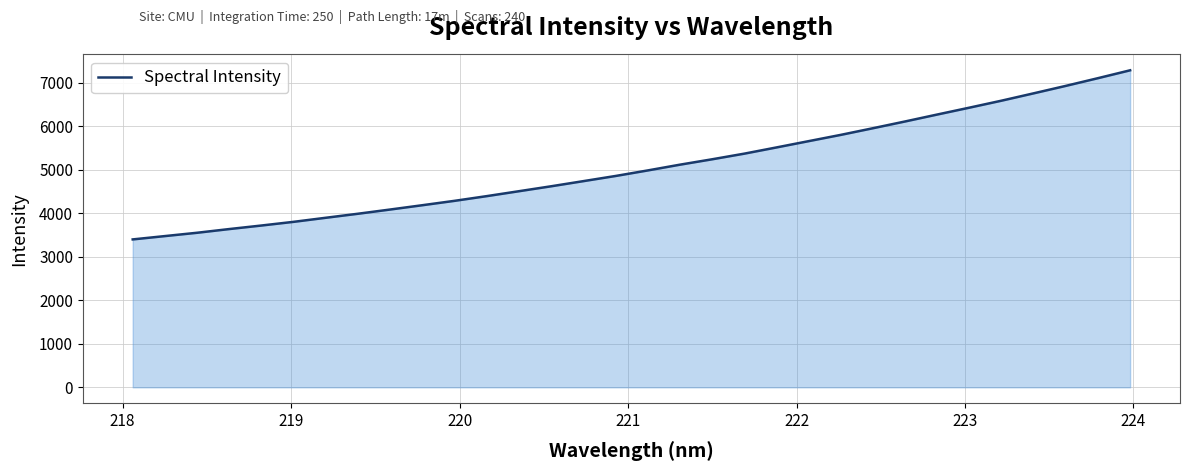

What is the minimum value shown in the chart?

3400.8